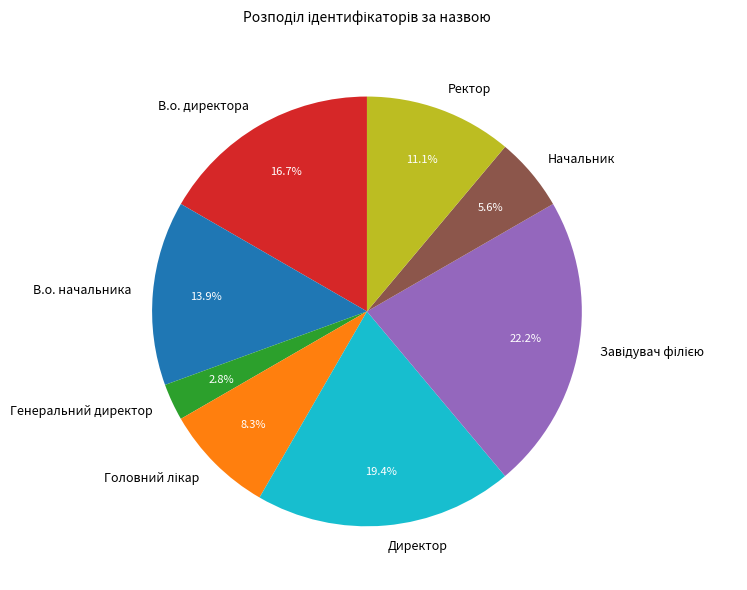

What percentage is the Директор slice, to the nearest percent?

19%